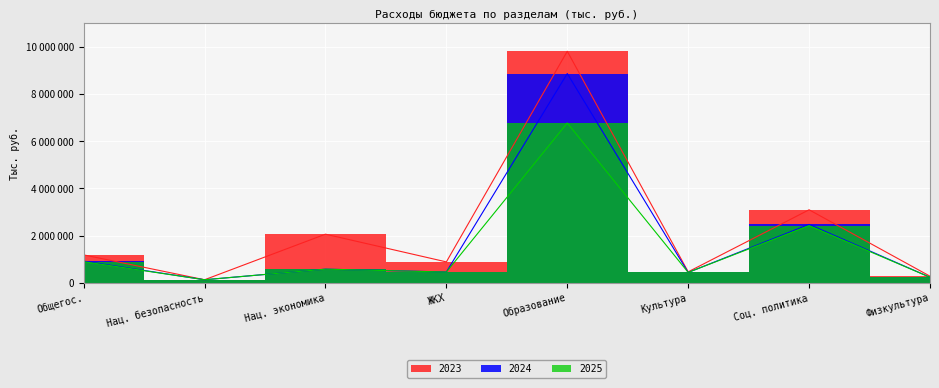

Which series has the largest total across all categories?

2023